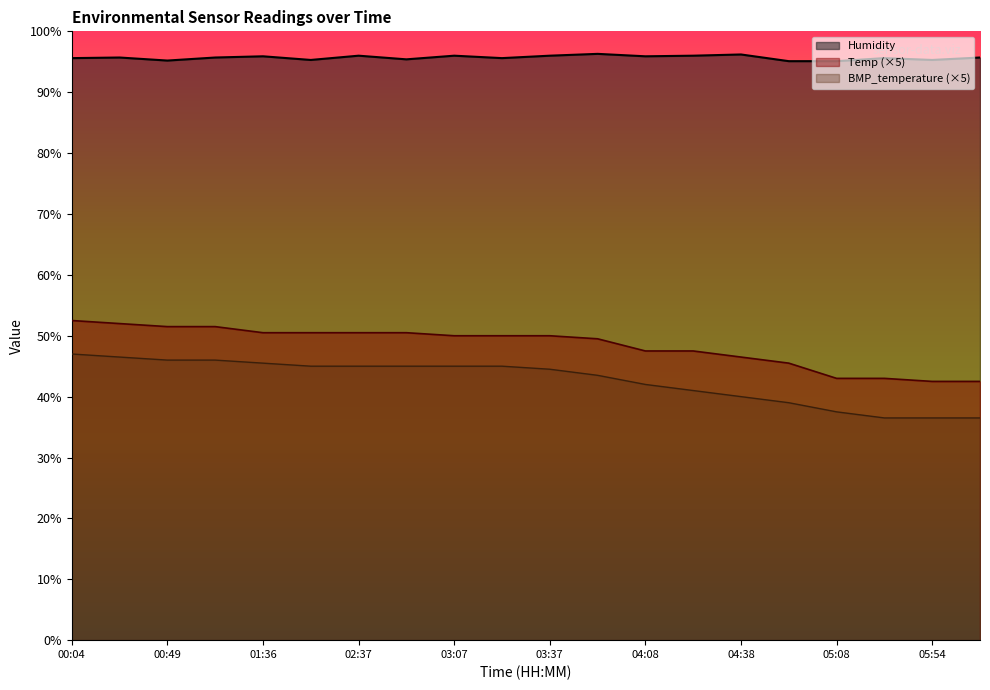

True or false: BMP_temperature has a value of 51.9 at 05:54.

False